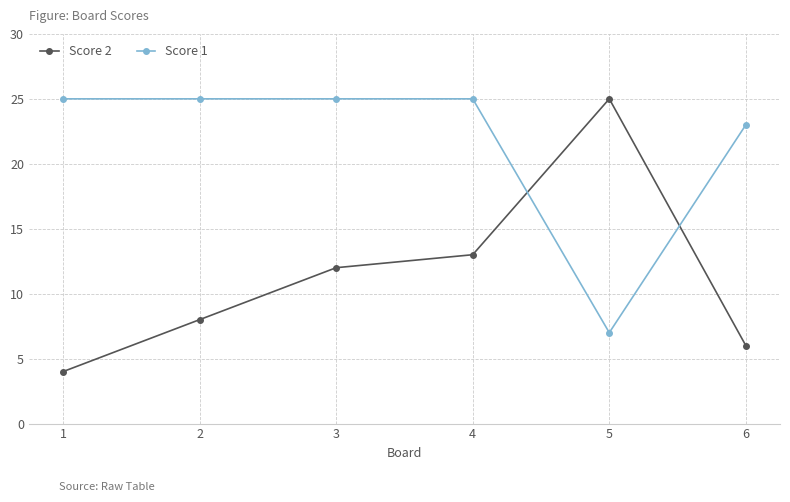

Where is Score 1 nearest to the value 16?

6